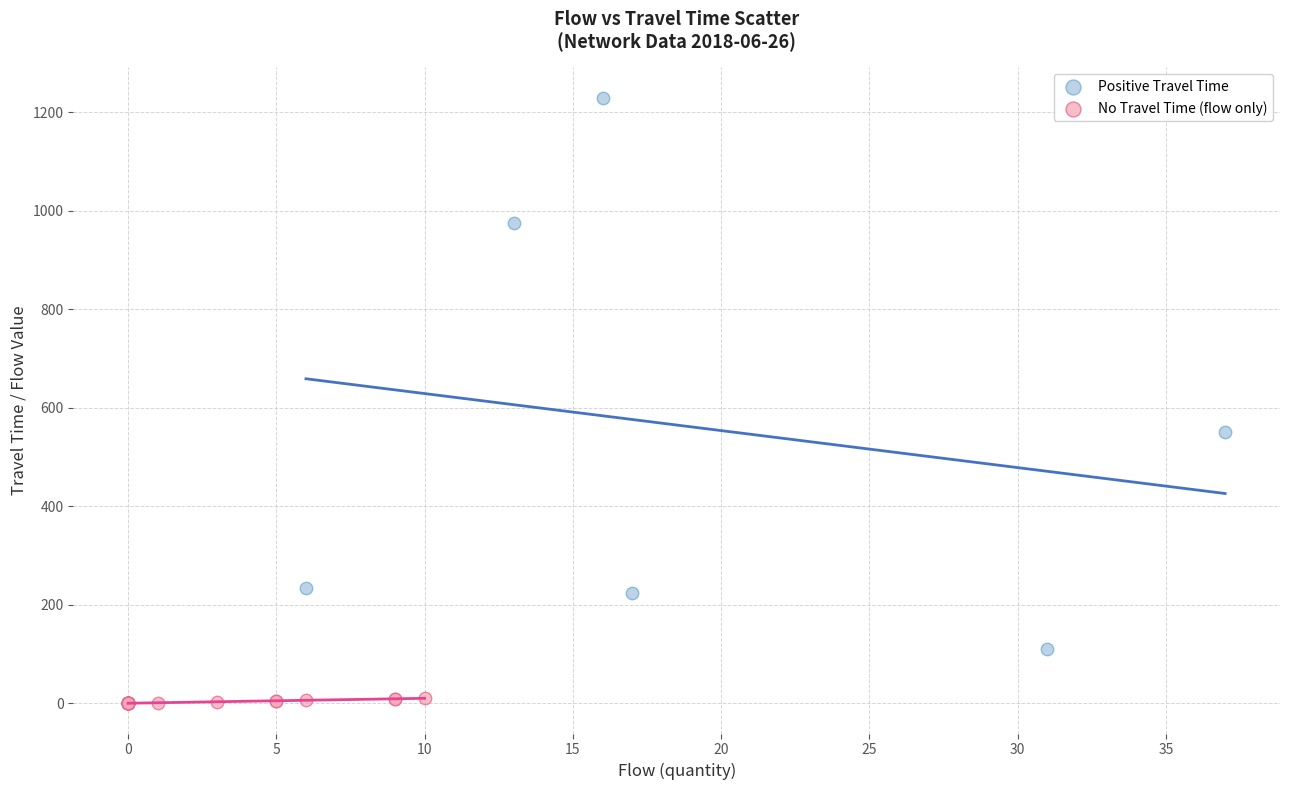

What are all the series names shown in the legend?

Positive Travel Time, No Travel Time (flow only)